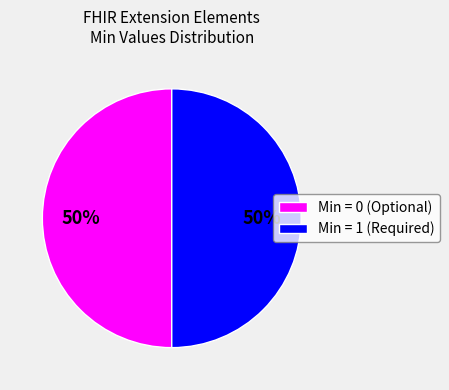

Is the sum of Min = 1 (Required) and Min = 0 (Optional) greater than half?

Yes